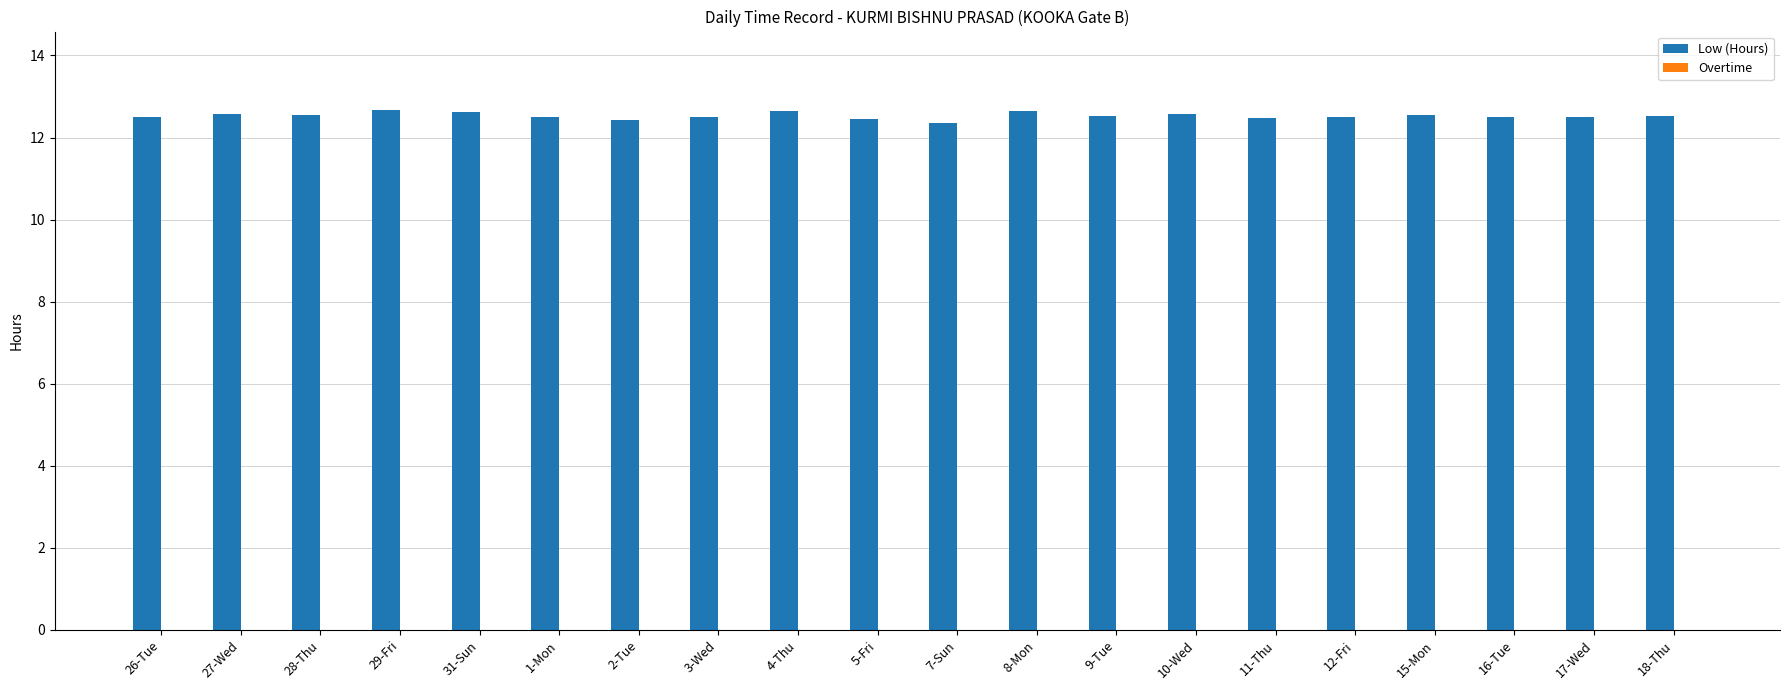

What is the greatest value displayed?

12.7